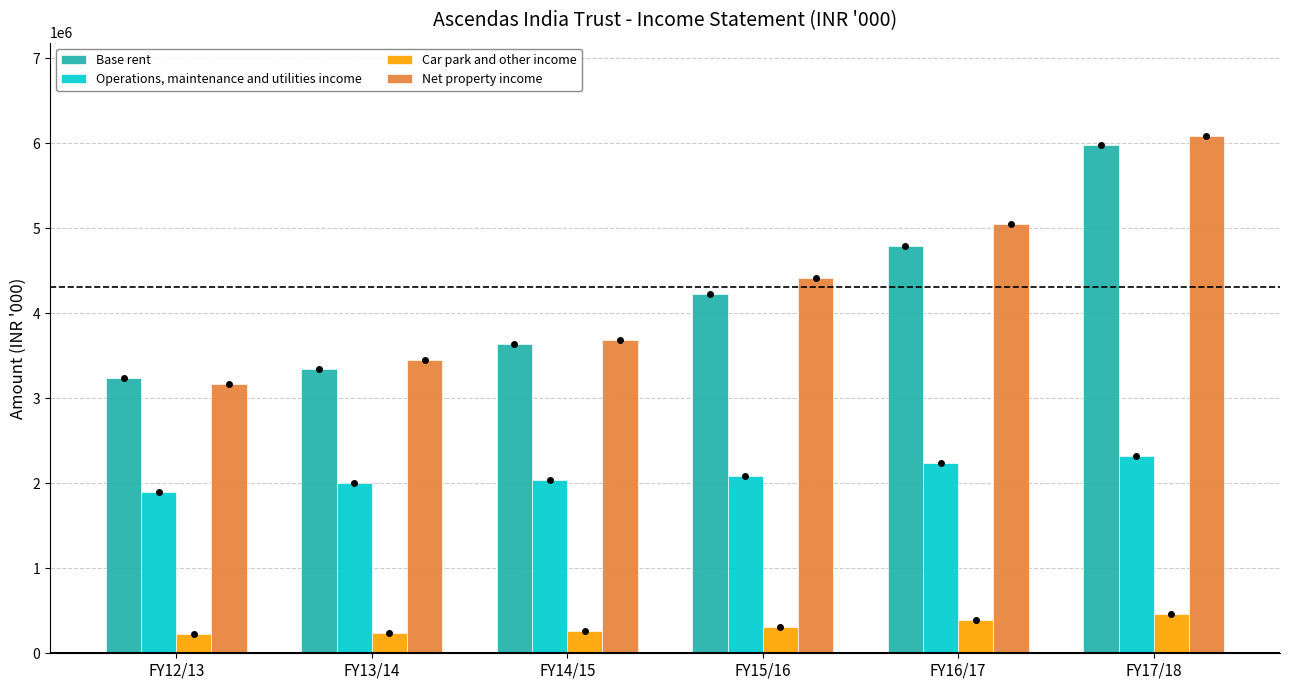

What is the total value across all series at FY15/16?

11033107